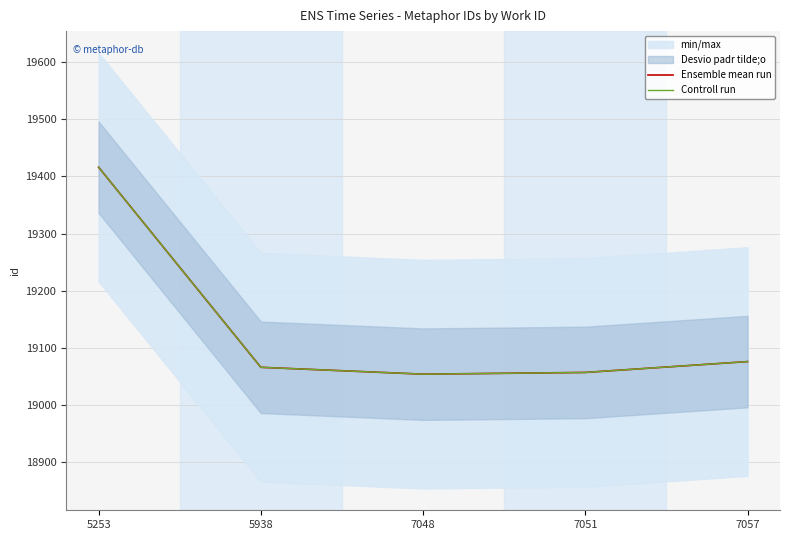

Between 5938 and 7051, which series saw the biggest shift?

Ensemble mean run